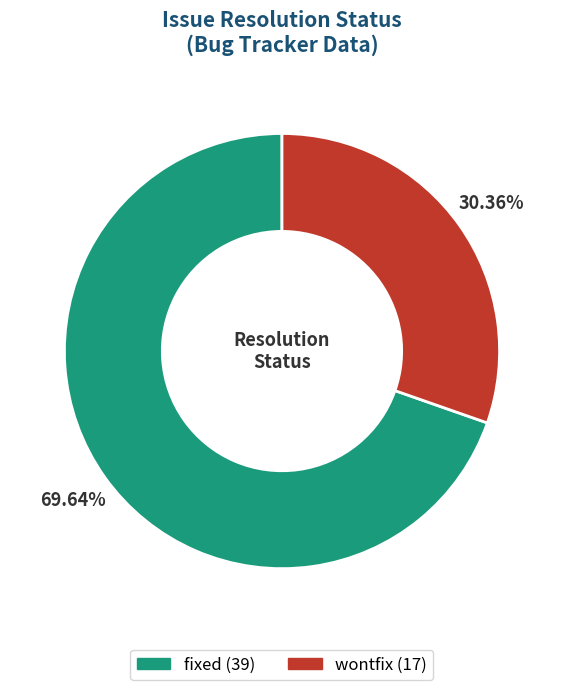

How many segments does this pie chart have?

2